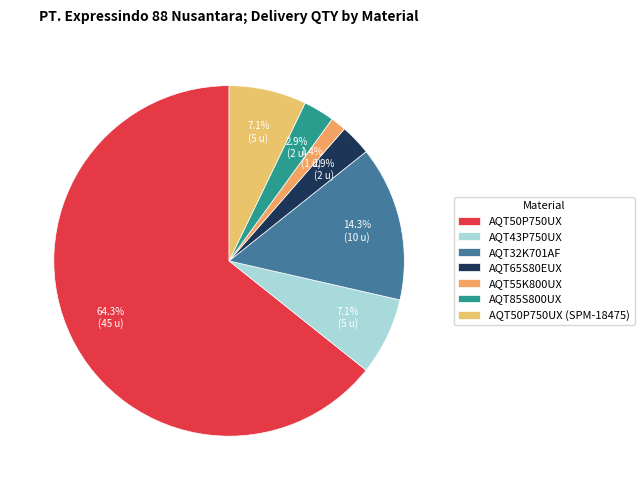

To the nearest percent, what portion does AQT85S800UX represent?

3%